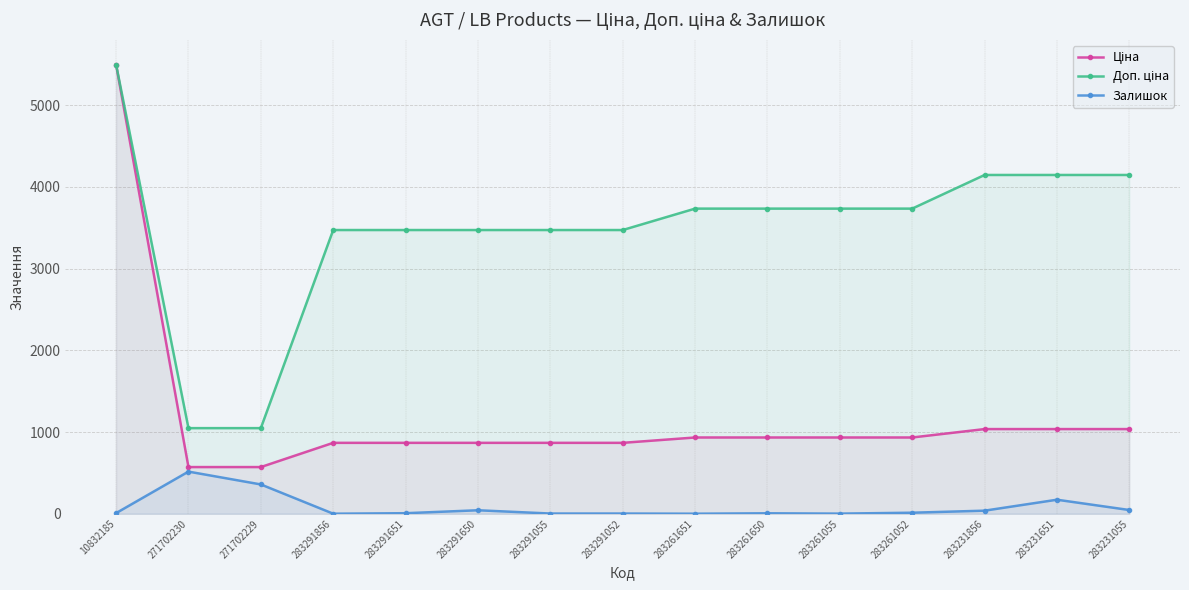

True or false: Залишок has a value of 299.6 at 283231651.

False